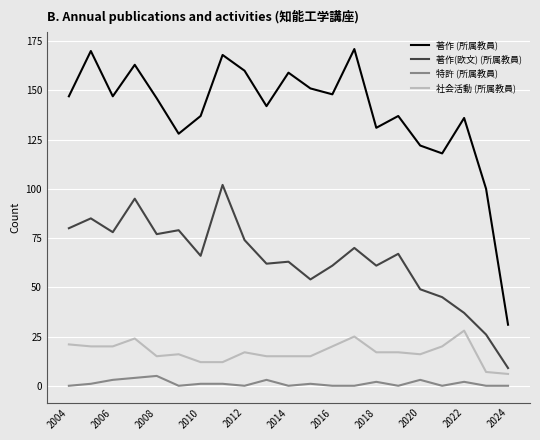

Which series has the largest total across all categories?

著作 (所属教員)